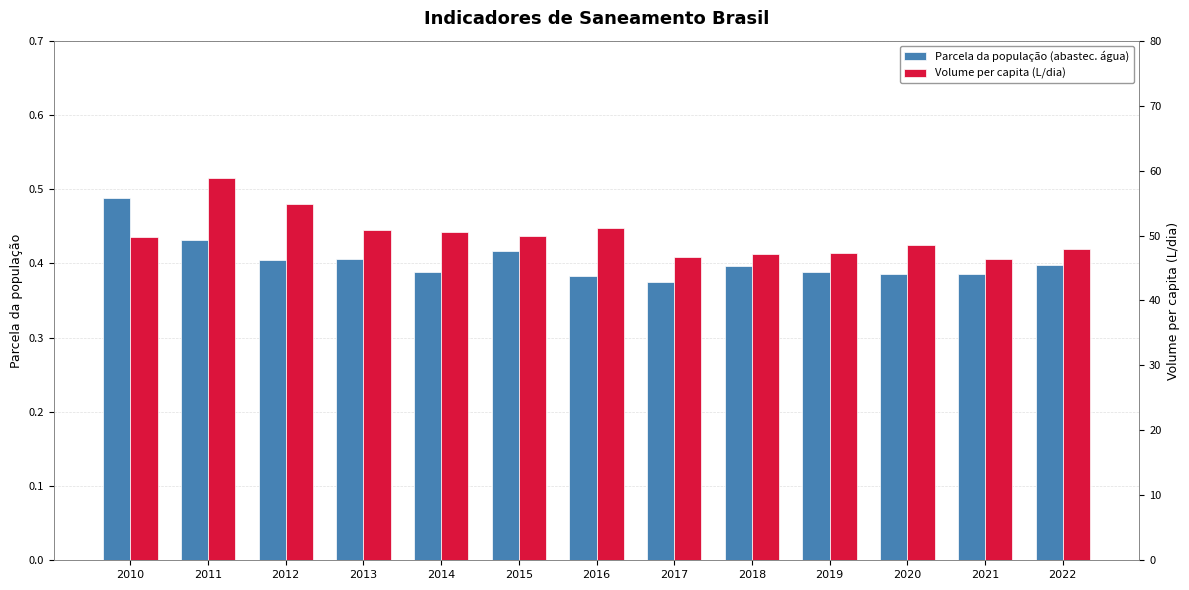

What is the sum of all Volume de água consumida per capita (litros/dia) values?

650.0